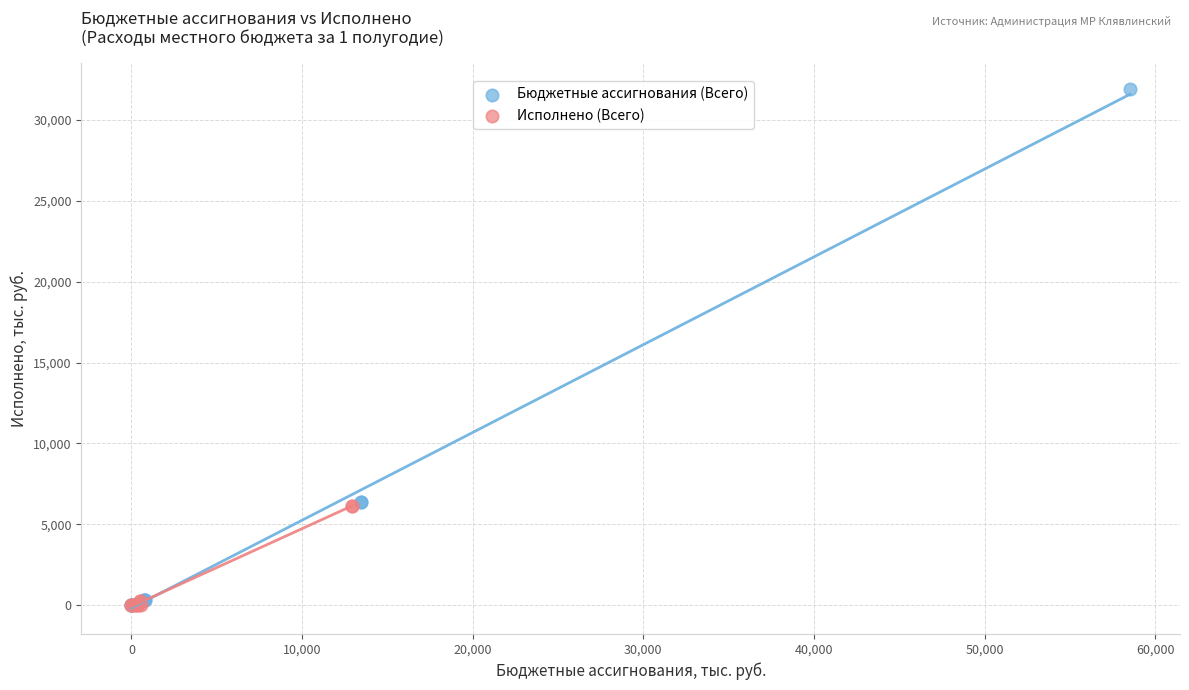

What are all the series names shown in the legend?

Бюджетные ассигнования (Всего), Исполнено (Всего)